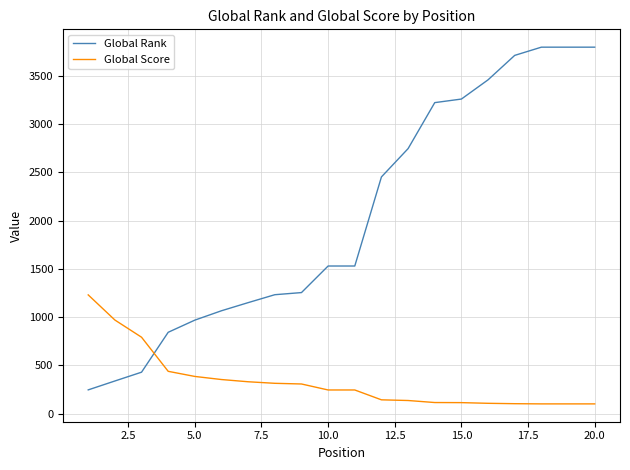

How many lines are shown in the chart?

2